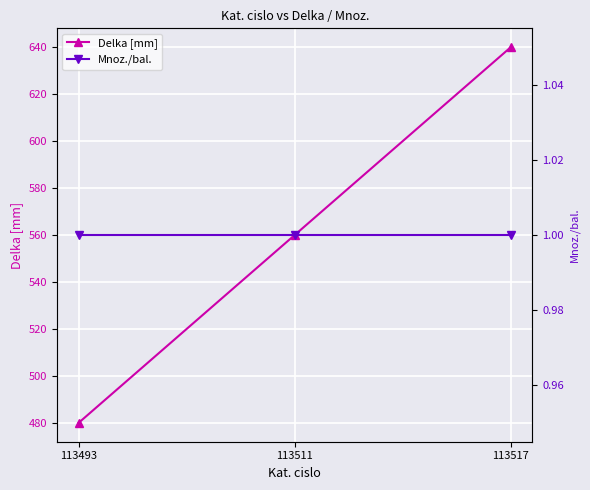

Is the value of Delka [mm] at 113511 greater than the value of Mnoz./bal. at 113517?

Yes